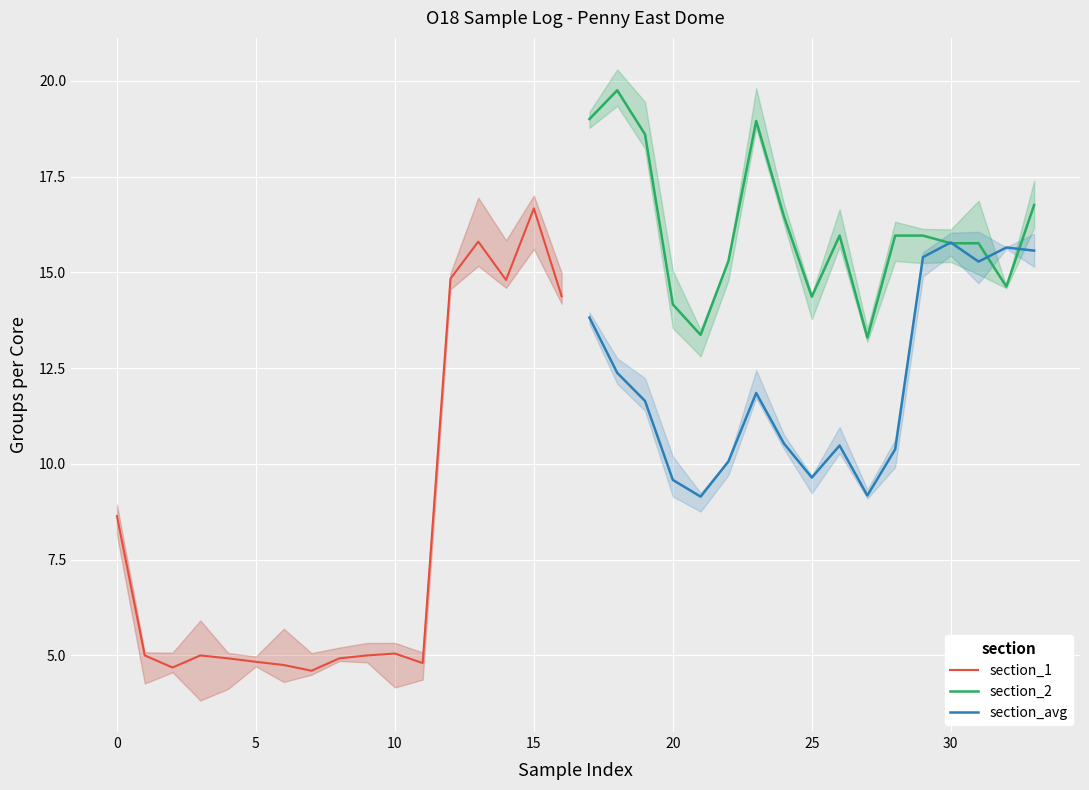

List the series in order of their peak value, highest first.

section_2, section_1, section_avg